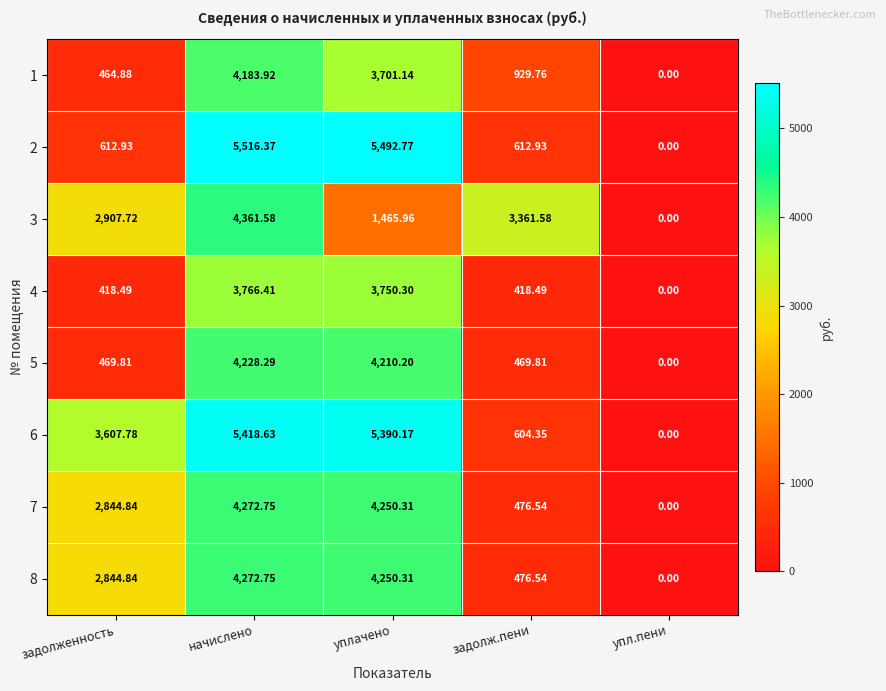

At which category is the sum across all series the highest?

начислено